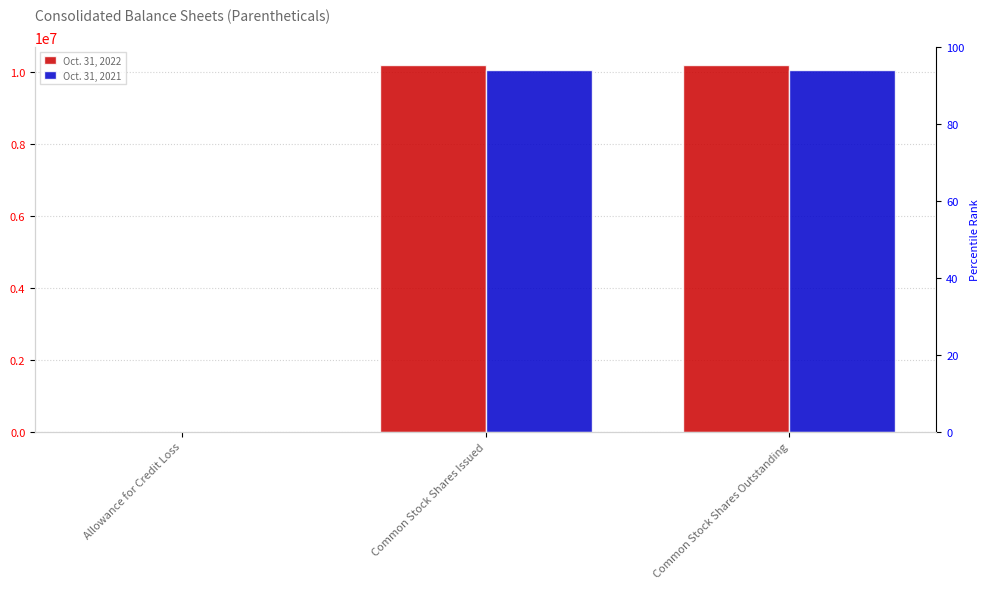

At which label is Oct. 31, 2021 closest to 5029329?

Allowance for Credit Loss